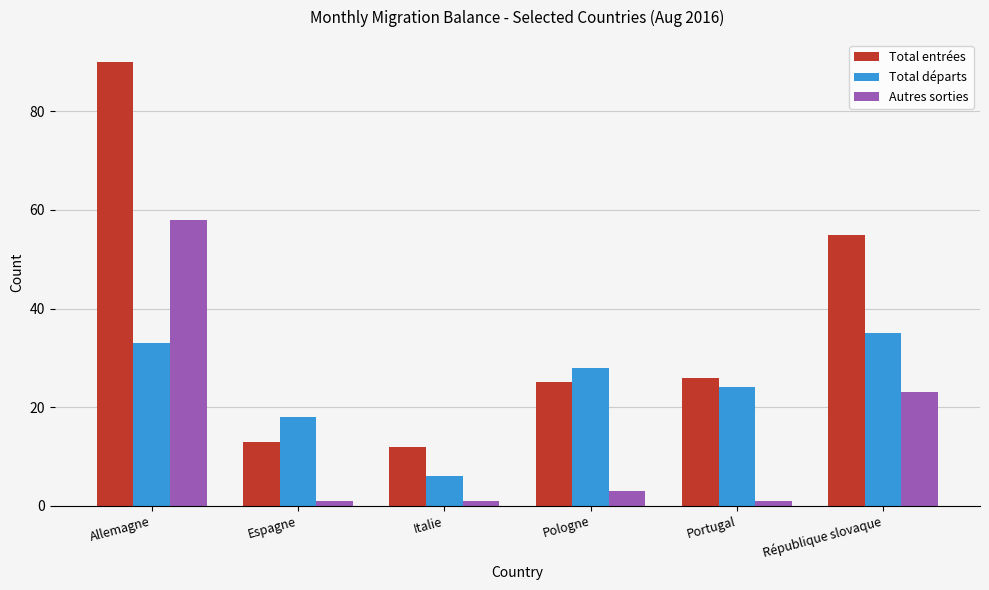

At which label does Total départs reach its peak?

République slovaque